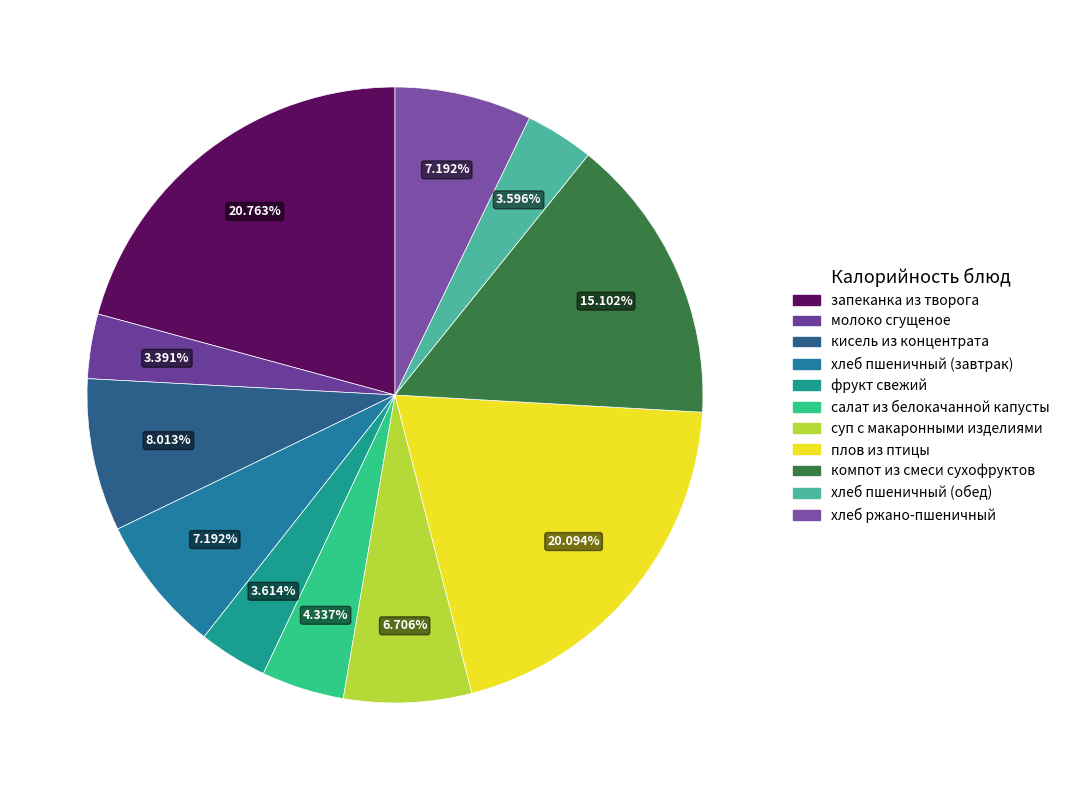

What is the largest slice in the pie chart?

запеканка из творога